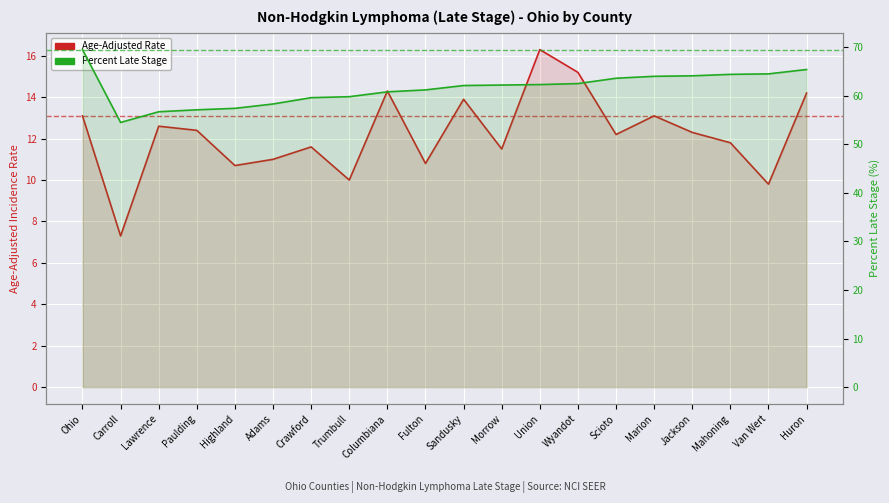

True or false: Percent Late Stage and Age-Adjusted Rate intersect in this chart.

False